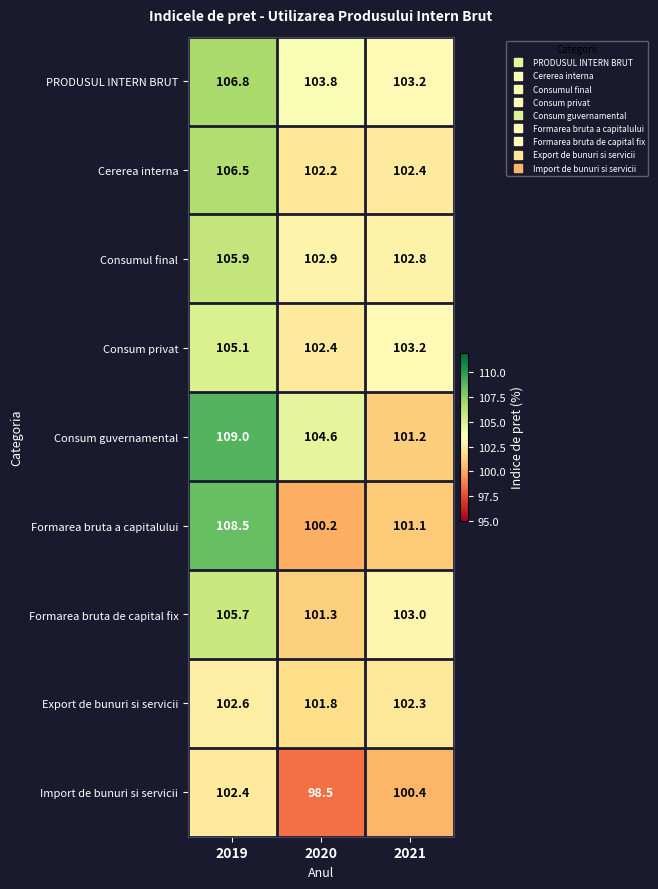

At which label is Cererea interna closest to 104?

2021